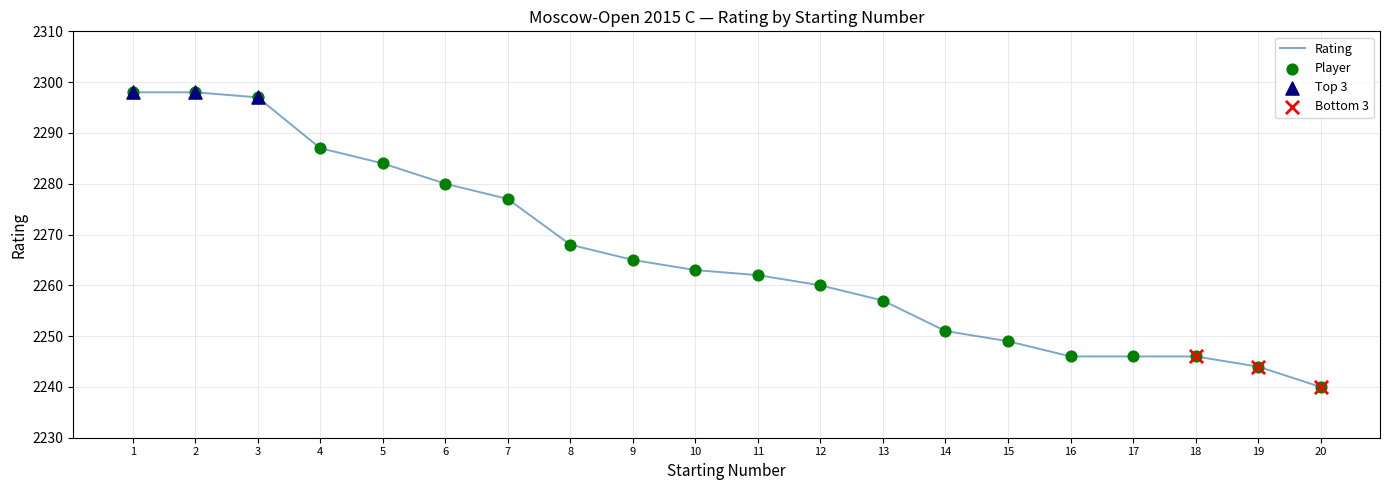

What is the change in value from 9 to 12?

-5